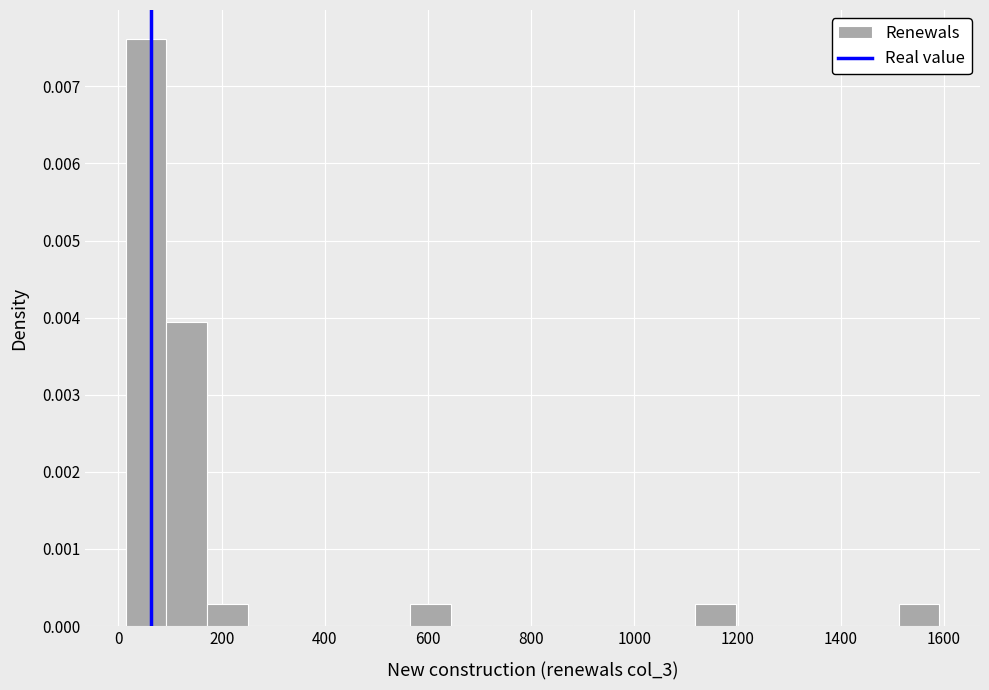

Read against the x-axis, roughly where is the centre of the tallest bar?

60